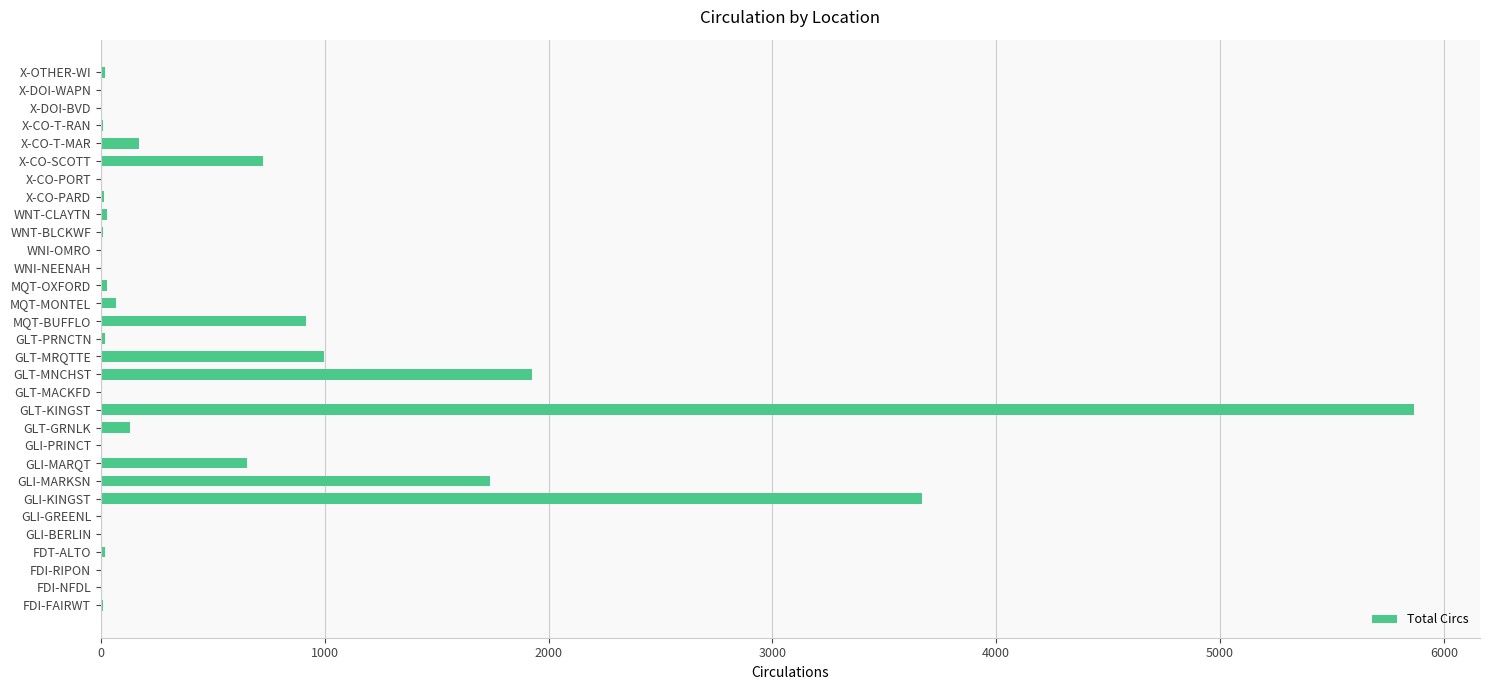

Which has a higher value, FDI-FAIRWT or GLT-KINGST?

GLT-KINGST